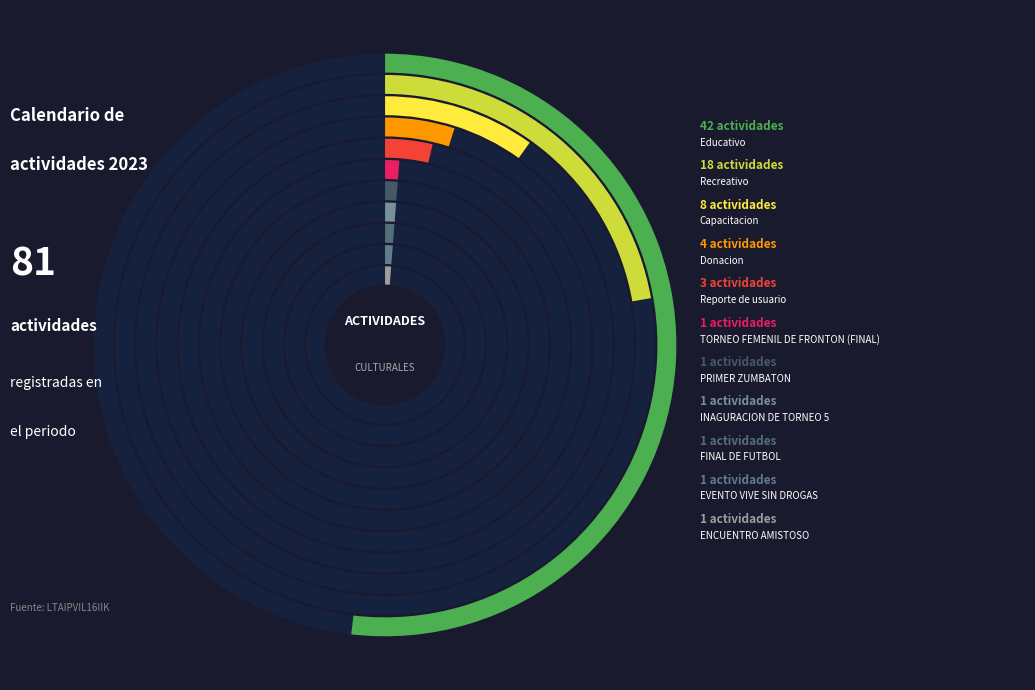

The FINAL DE FUTBOL slice represents 9% of the pie. True or false?

False